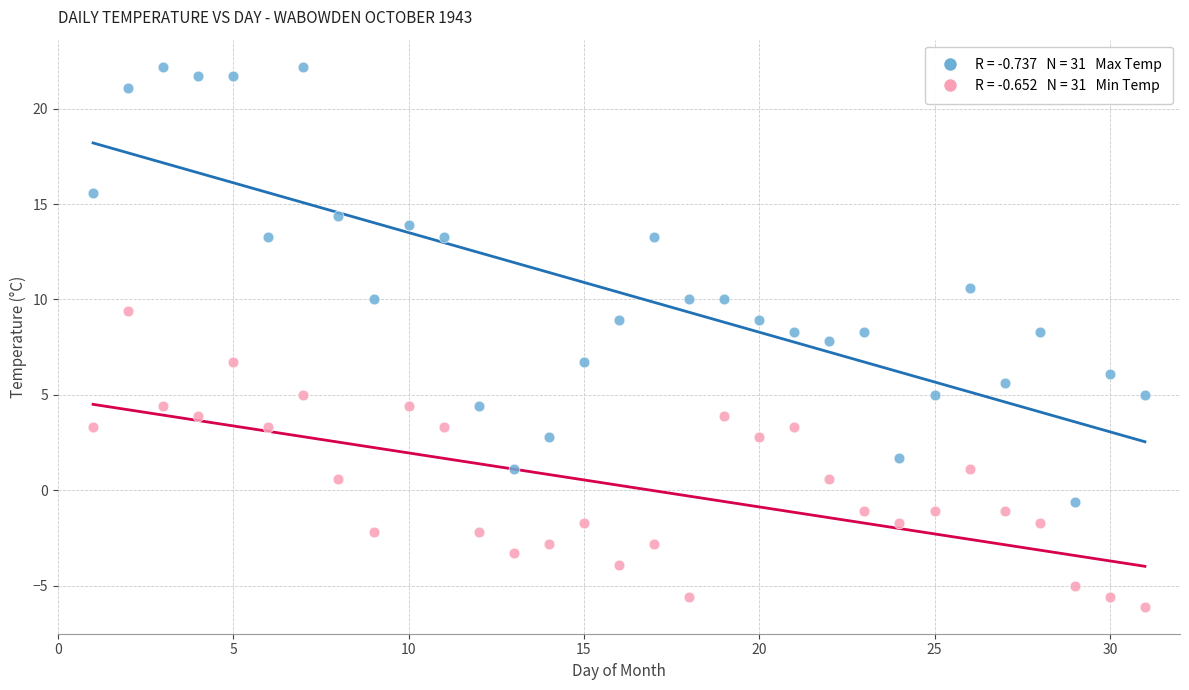

Across all data points, what is the range of Y values (max minus min)?

28.3